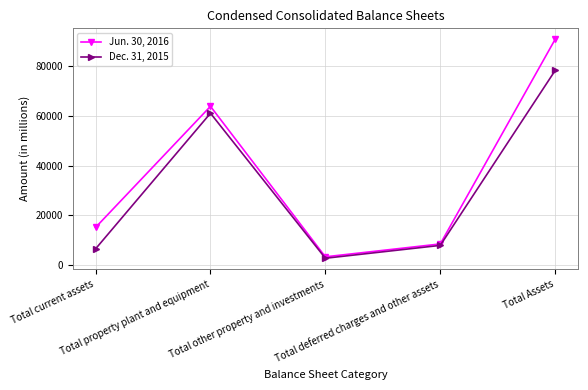

In Dec. 31, 2015, how many points are lower than both neighbors (excluding endpoints)?

1